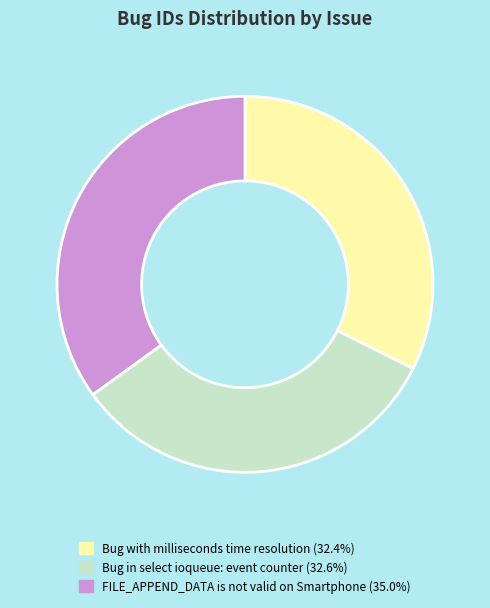

Approximately how many times larger is the value at FILE_APPEND_DATA is not valid on Smartphone (35.0%) compared to Bug with milliseconds time resolution (32.4%)?

1.1